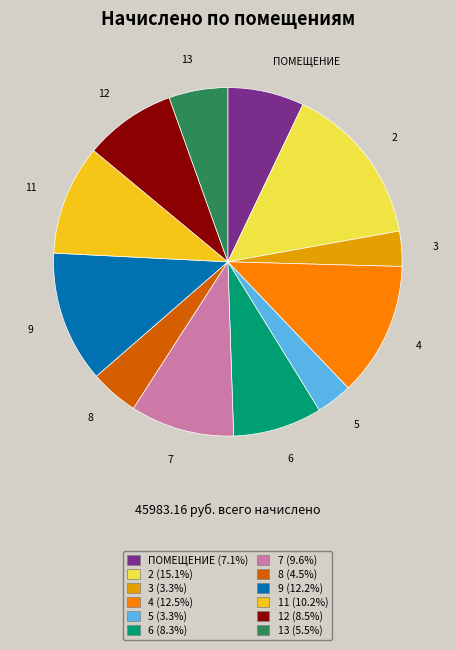

Does 9 represent more than half of the total?

No